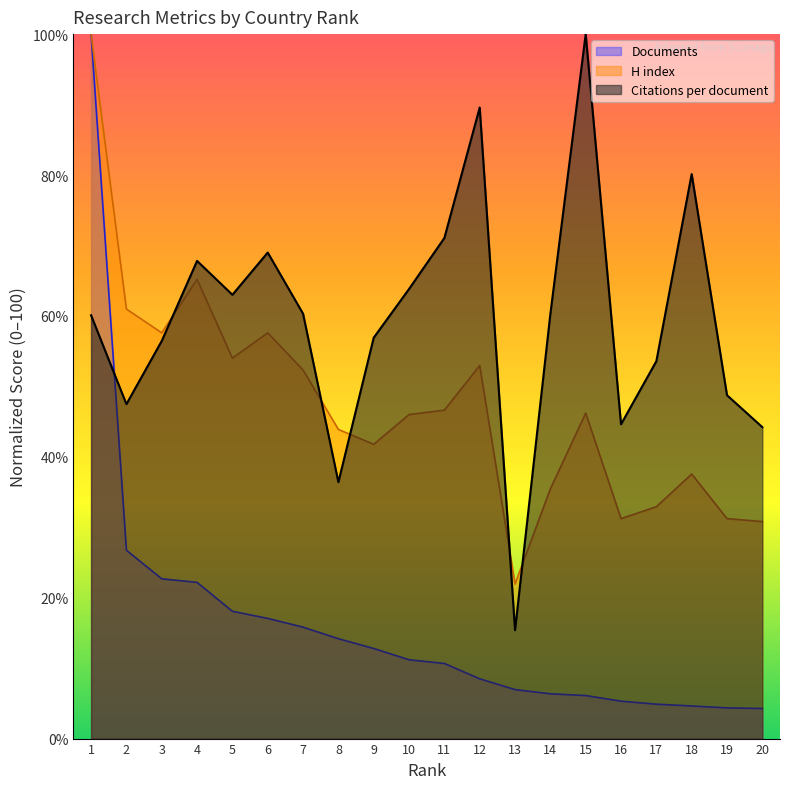

Where is the first local maximum for H index?

4